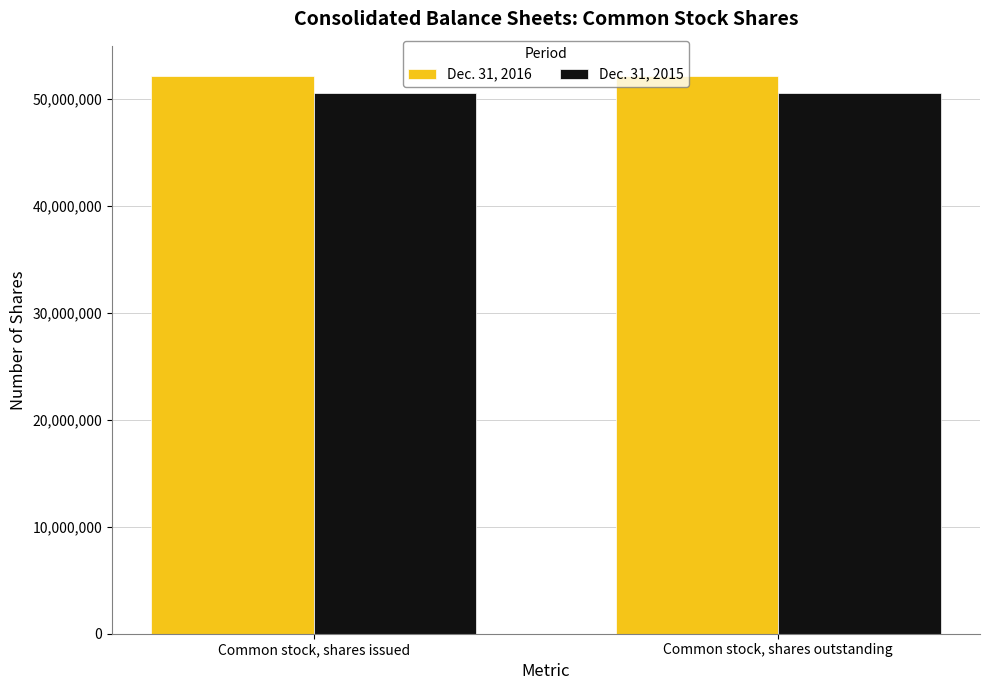

How many bars are there in total?

4